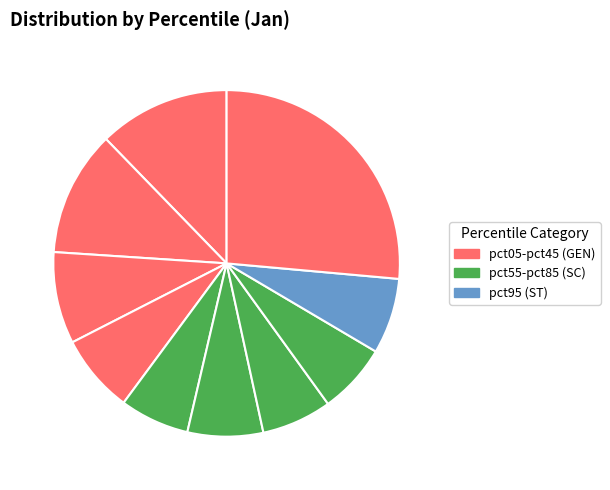

Is there a majority slice in this chart?

No